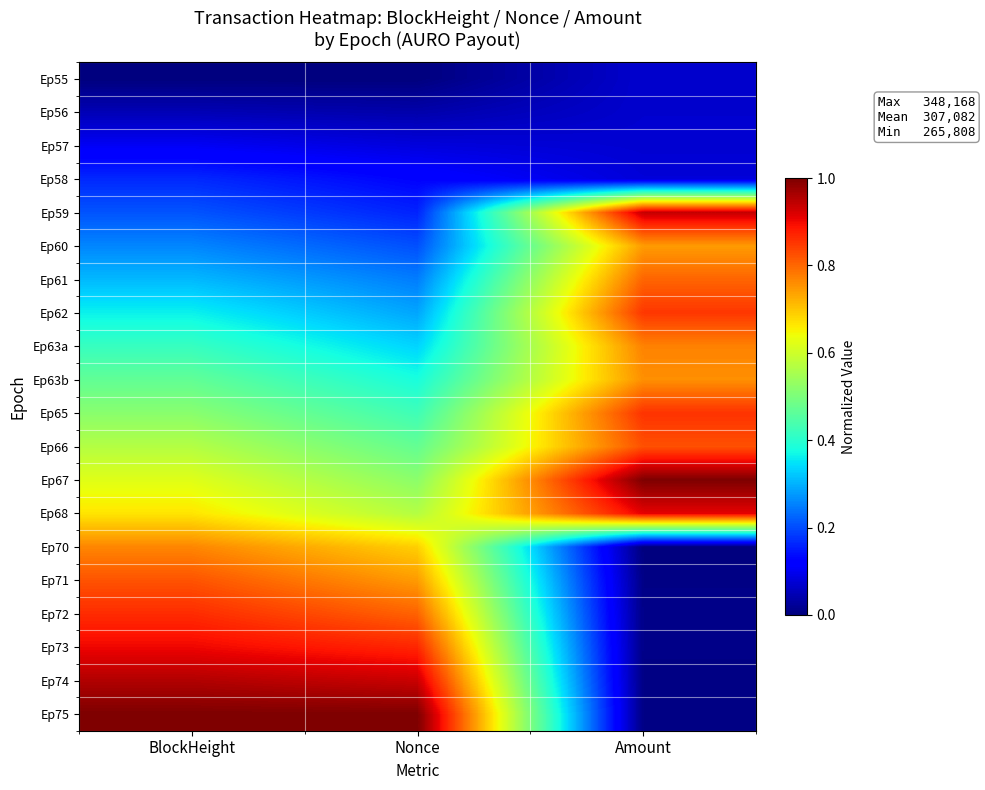

How many categories are shown in the chart?

3